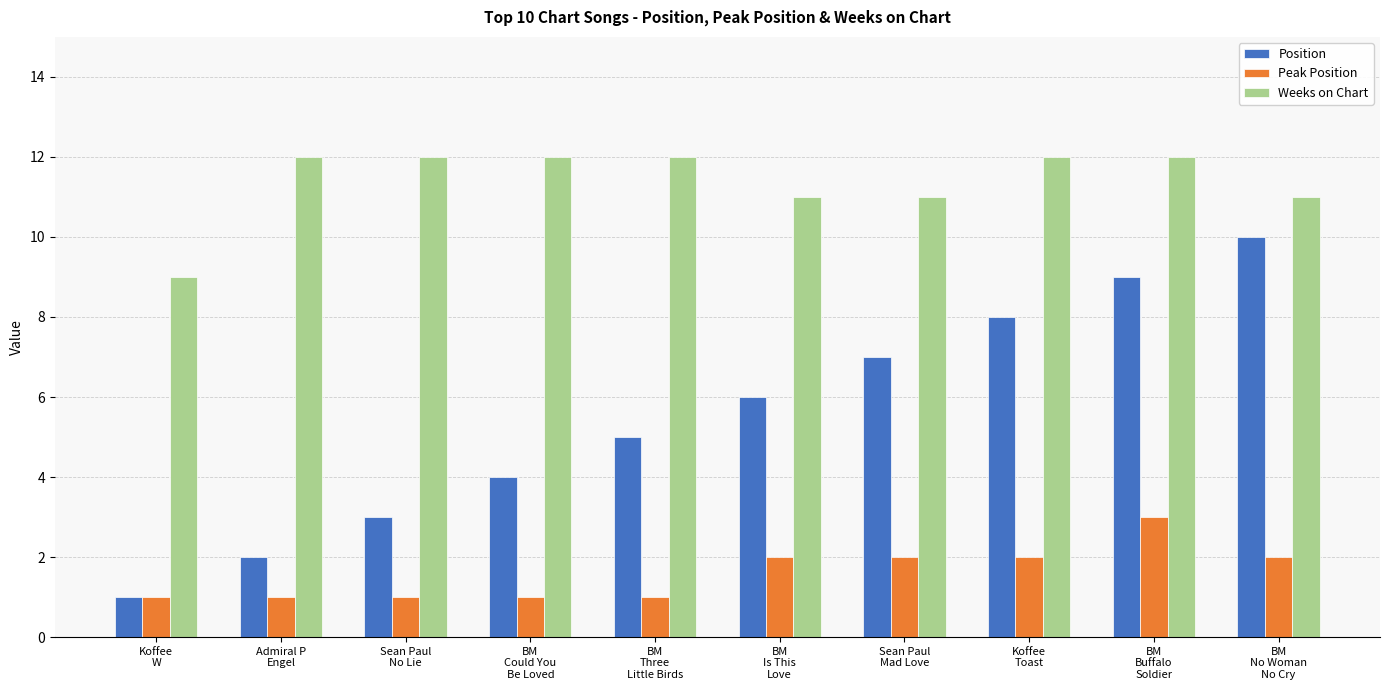

Are the bars grouped side by side (vs. stacked)?

Yes